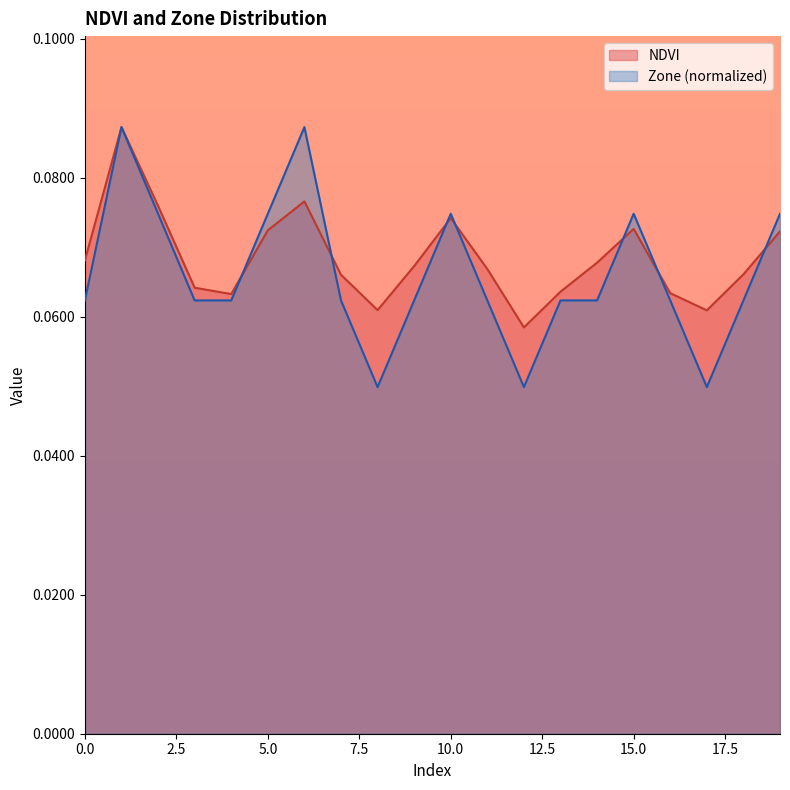

True or false: NDVI has a value of 0.1 at 3.

False